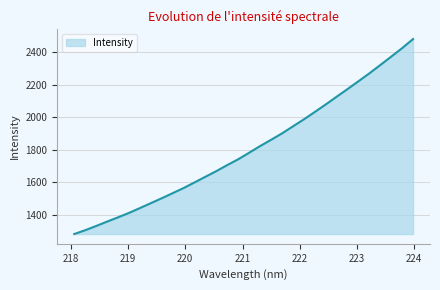

What is the smallest value displayed?

1283.2